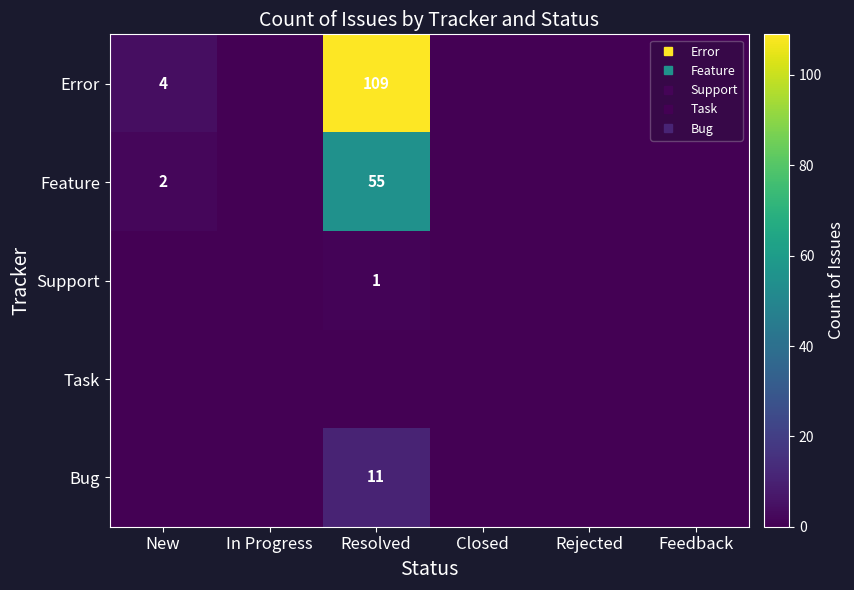

Which series has the widest spread of values?

Error